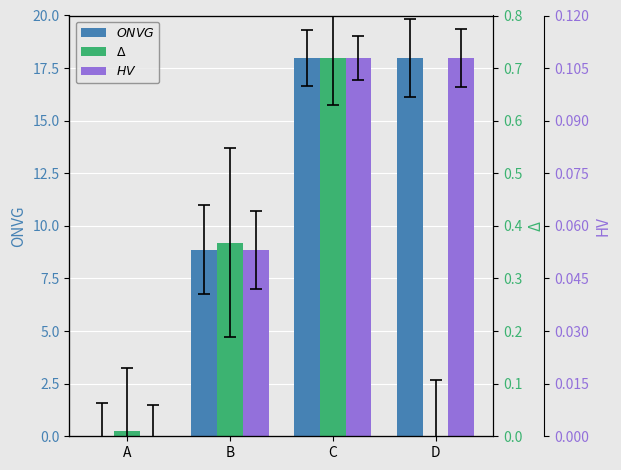

At how many categories does at least one series exceed 5?

3